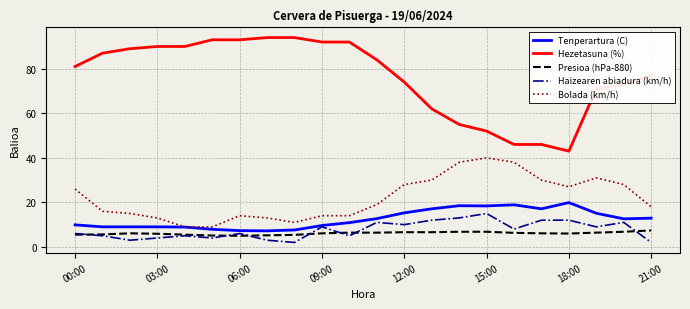

True or false: Hezetasuna (%) and Bolada (km/h) intersect in this chart.

False